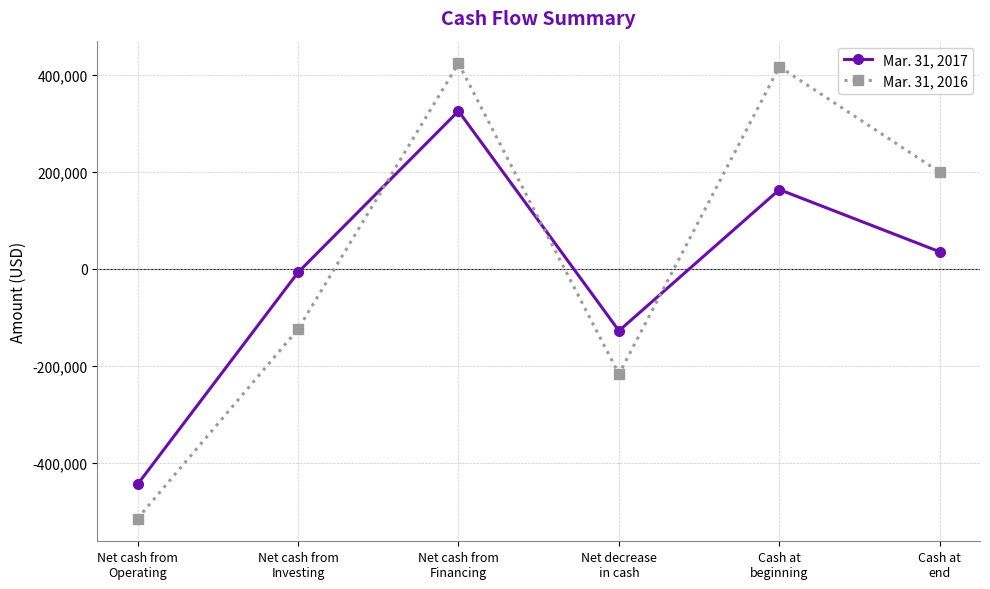

The Mar. 31, 2016 series shows 416187 at Cash at
beginning. True or false?

True